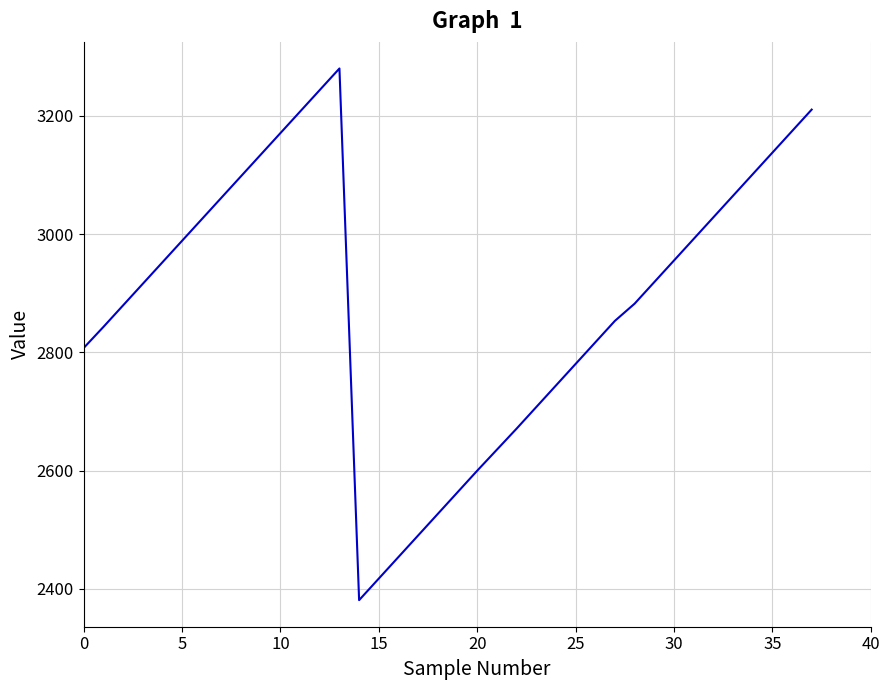

What is the maximum value shown in the chart?

3279.8